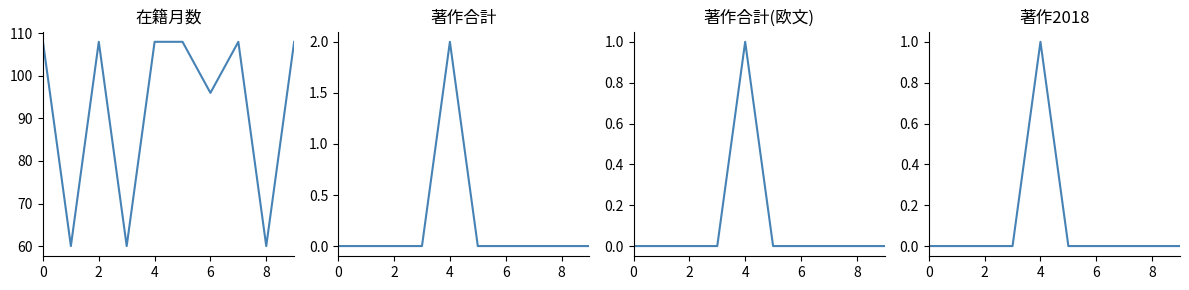

True or false: 在籍月数 and 著作2018 cross at least once.

False